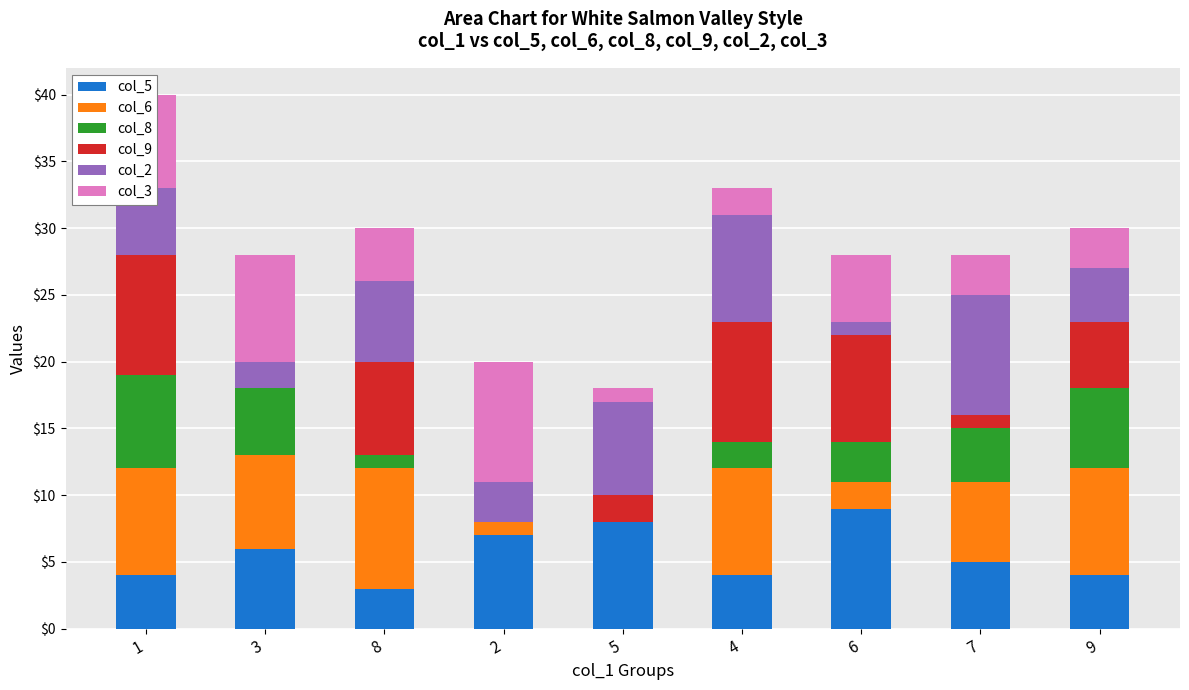

The col_5 series shows 6 at 9. True or false?

False